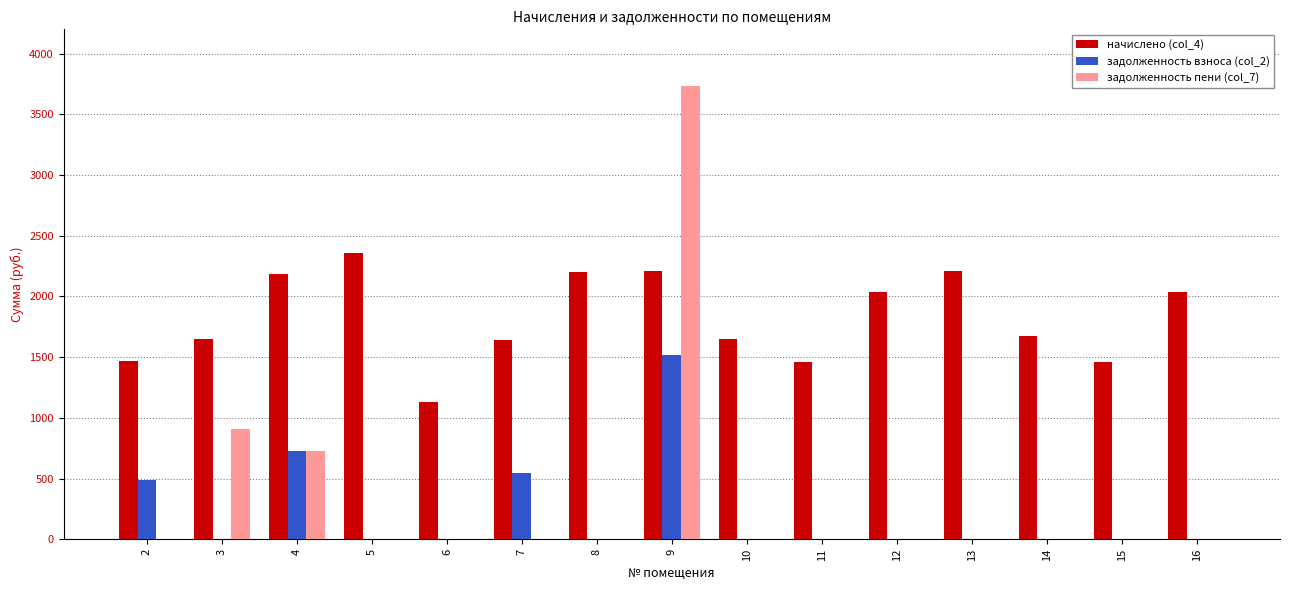

Which series has the largest range (max minus min)?

задолженность пени (col_7)